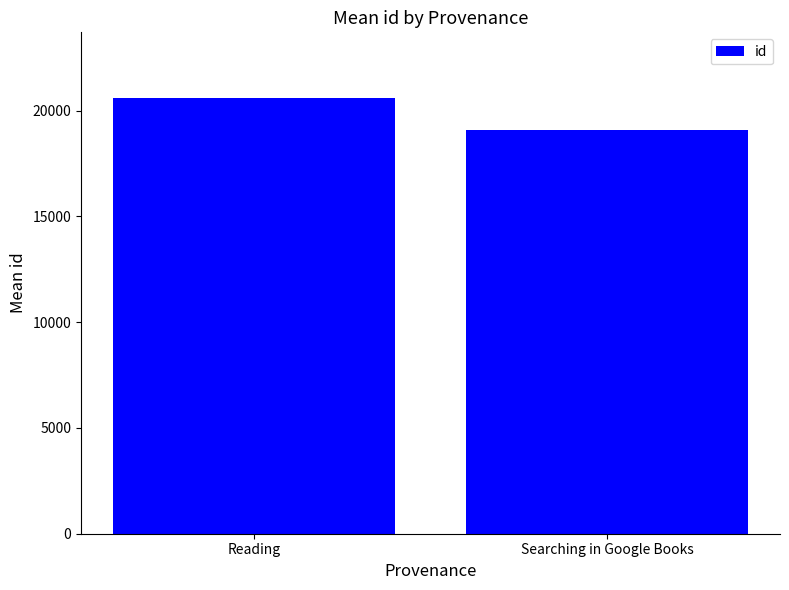

Rank the categories by value from highest to lowest.

Reading, Searching in Google Books